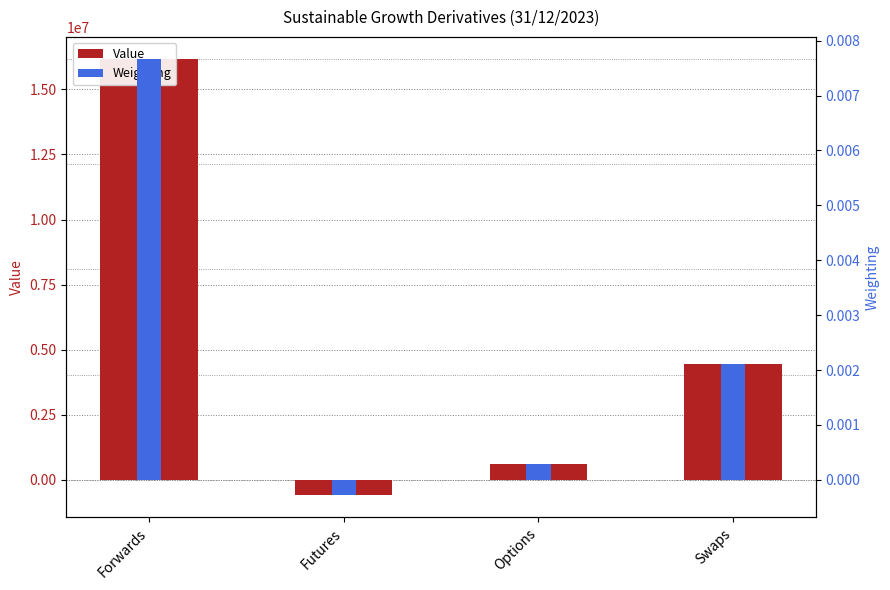

Which has a higher value, Forwards or Futures?

Forwards